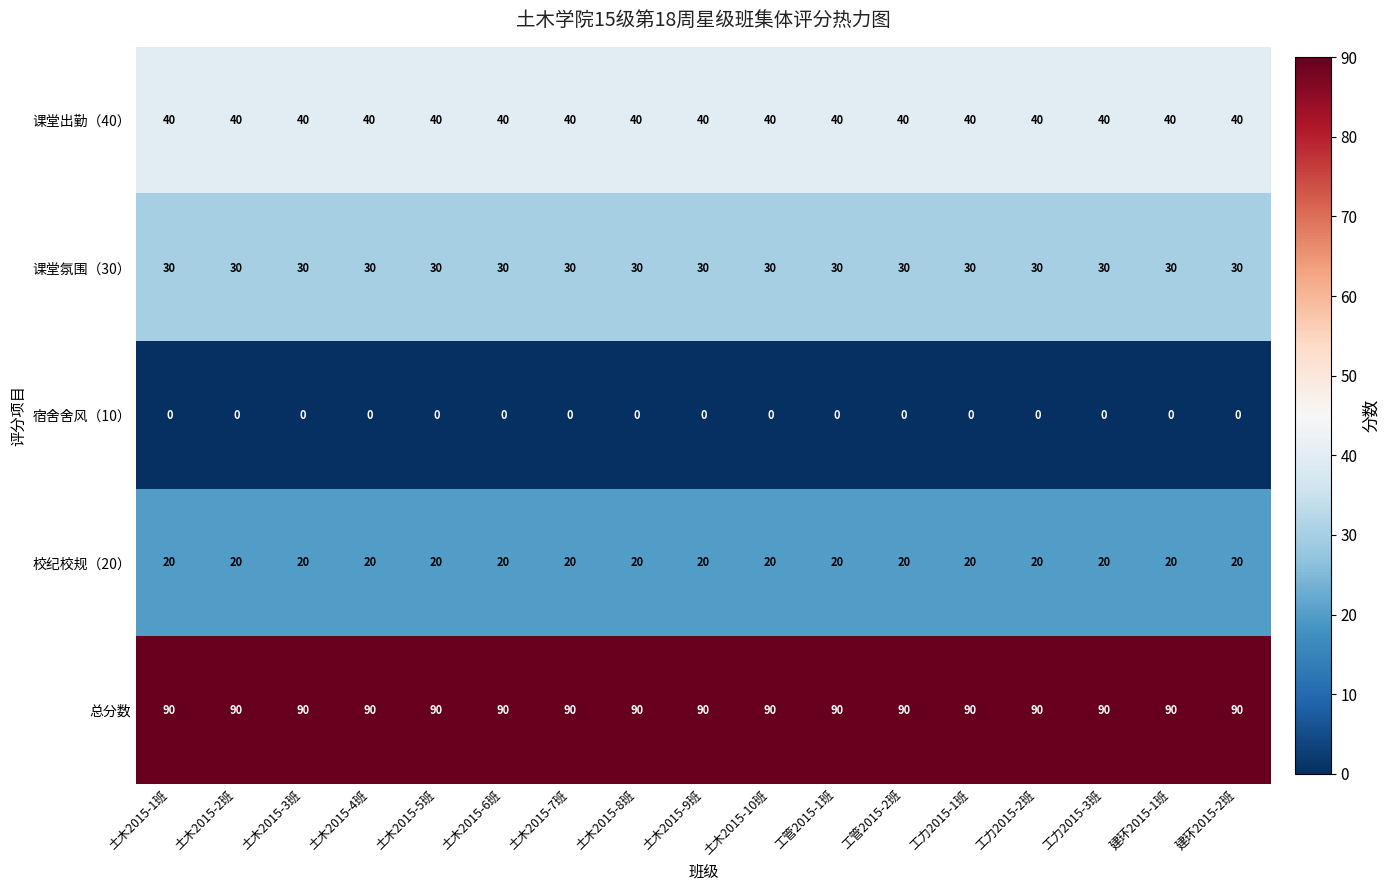

What is the sum of the 总分数 values at 土木2015-7班 and 建环2015-1班?

180